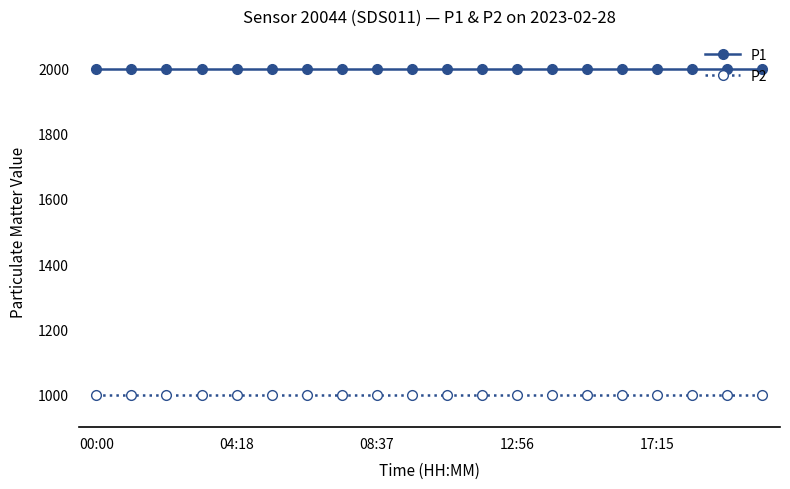

Which series has the largest total across all categories?

P1